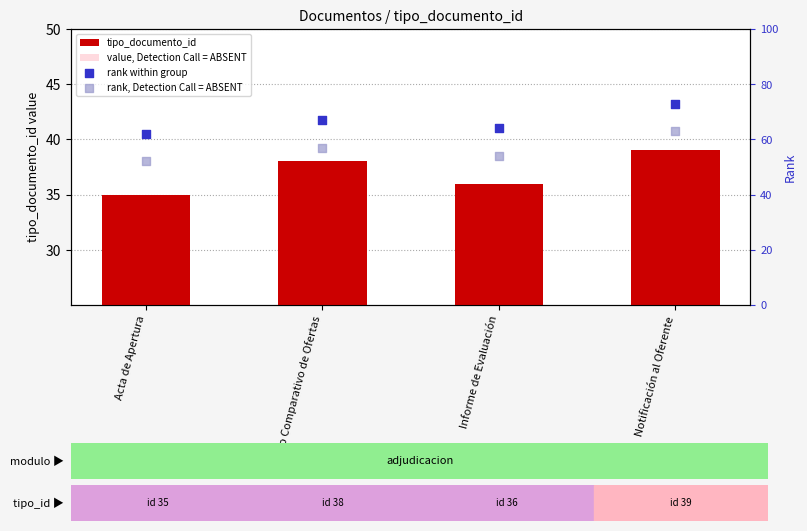

Which series contains the highest Y value?

rank within group